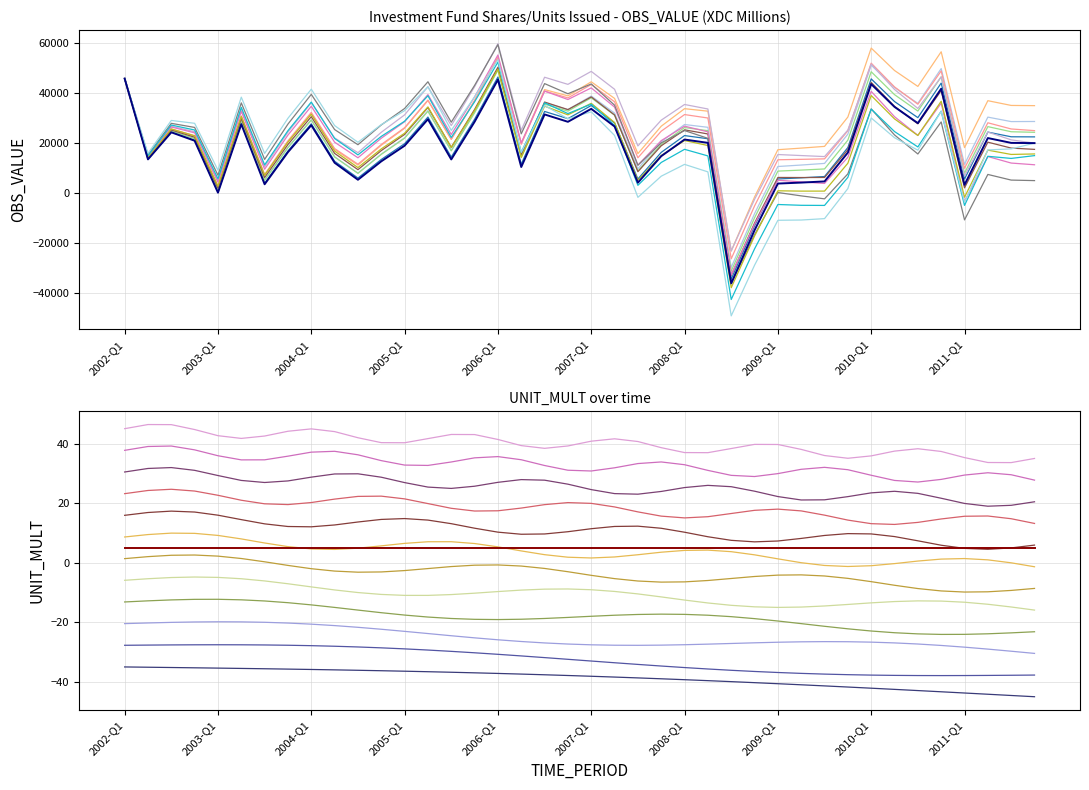

Reading left to right, extract all data points from this chart.

2002-Q1=45860	2002-Q2=13527	2002-Q3=24354	2002-Q4=20991	2003-Q1=201	2003-Q2=27611	2003-Q3=3566	2003-Q4=16425	2004-Q1=27204	2004-Q2=12171	2004-Q3=5369	2004-Q4=12741	2005-Q1=18994	2005-Q2=29591	2005-Q3=13509	2005-Q4=28568	2006-Q1=45416	2006-Q2=10472	2006-Q3=31506	2006-Q4=28562	2007-Q1=33754	2007-Q2=26692	2007-Q3=4206	2007-Q4=14812	2008-Q1=21467	2008-Q2=20138	2008-Q3=-36124	2008-Q4=-14819	2009-Q1=3844	2009-Q2=4234	2009-Q3=4697	2009-Q4=16249	2010-Q1=43654	2010-Q2=34528	2010-Q3=28025	2010-Q4=41795	2011-Q1=3330	2011-Q2=22056	2011-Q3=20125	2011-Q4=20027